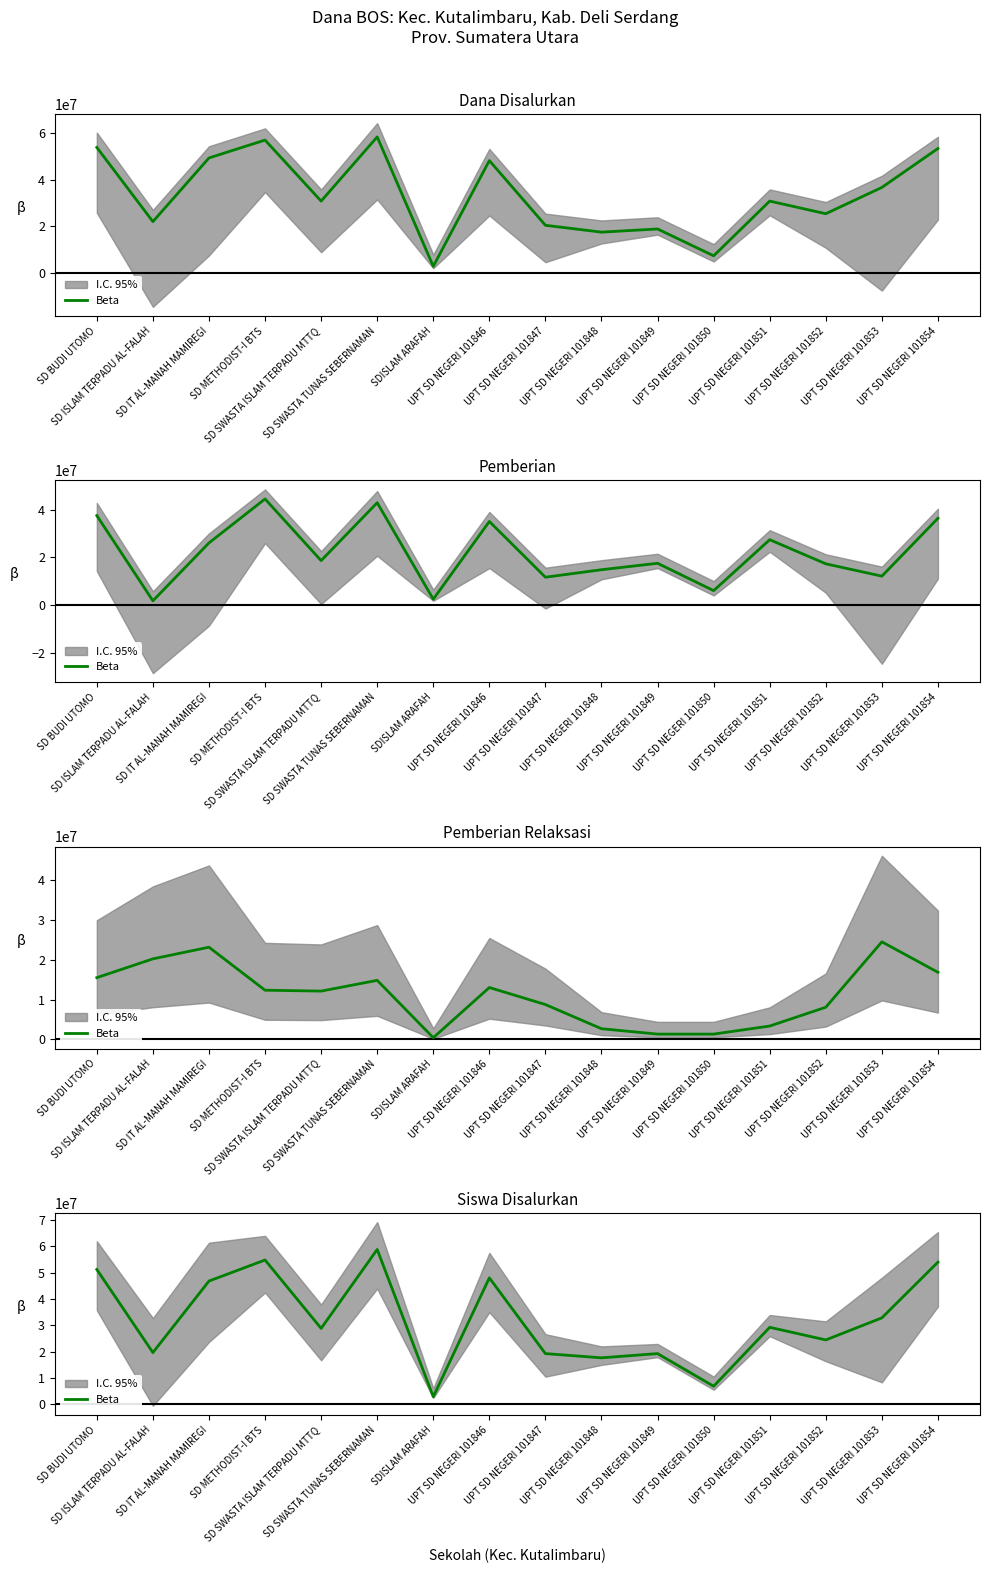

What is the sum of all values?

514000000